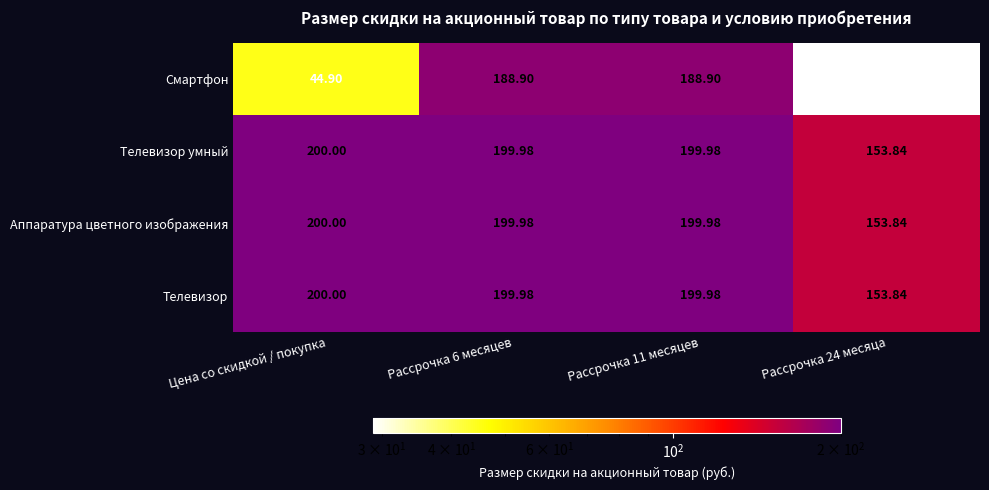

At which label does Телевизор first exceed 199?

Цена со скидкой / покупка